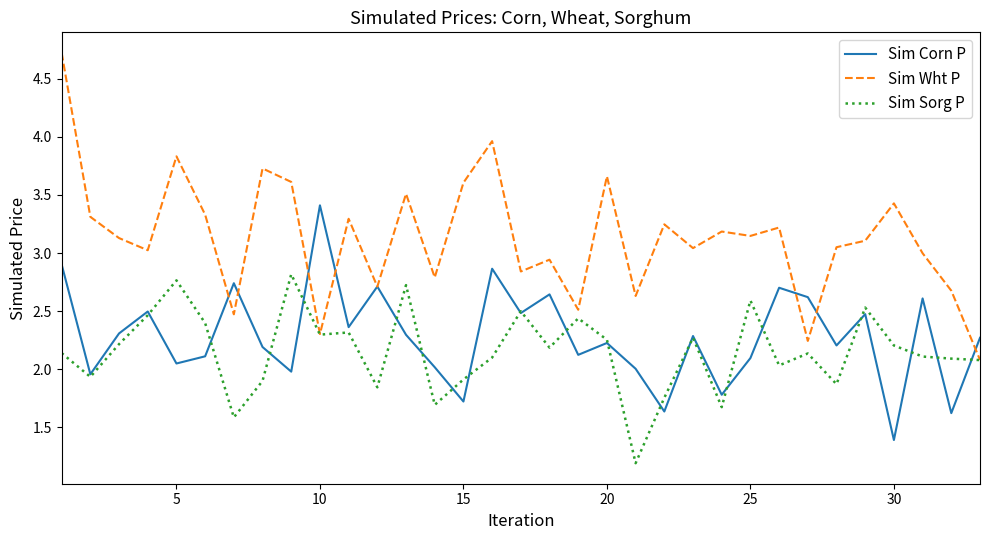

Which series has the widest spread of values?

Sim Wht P